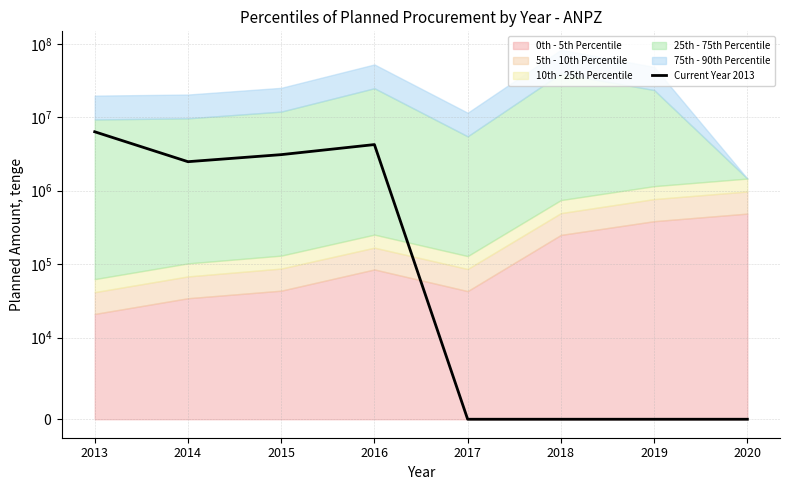

Reading left to right, what are all the values shown in this chart?

6350000.0	2485714.3	3100000.0	4250000.0	0.0	0.0	0.0	0.0